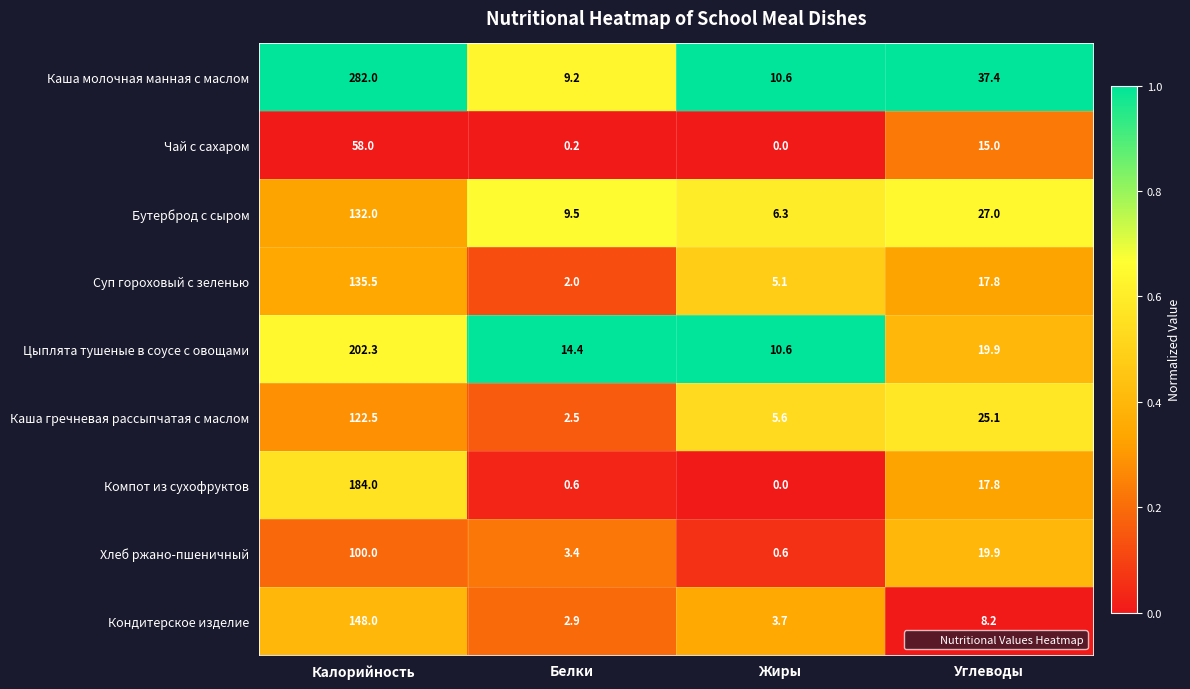

Rank the series at Белки from lowest to highest value.

Чай с сахаром, Компот из сухофруктов, Суп гороховый с зеленью, Каша гречневая рассыпчатая с маслом, Кондитерское изделие, Хлеб ржано-пшеничный, Каша молочная манная с маслом, Бутерброд с сыром, Цыплята тушеные в соусе с овощами